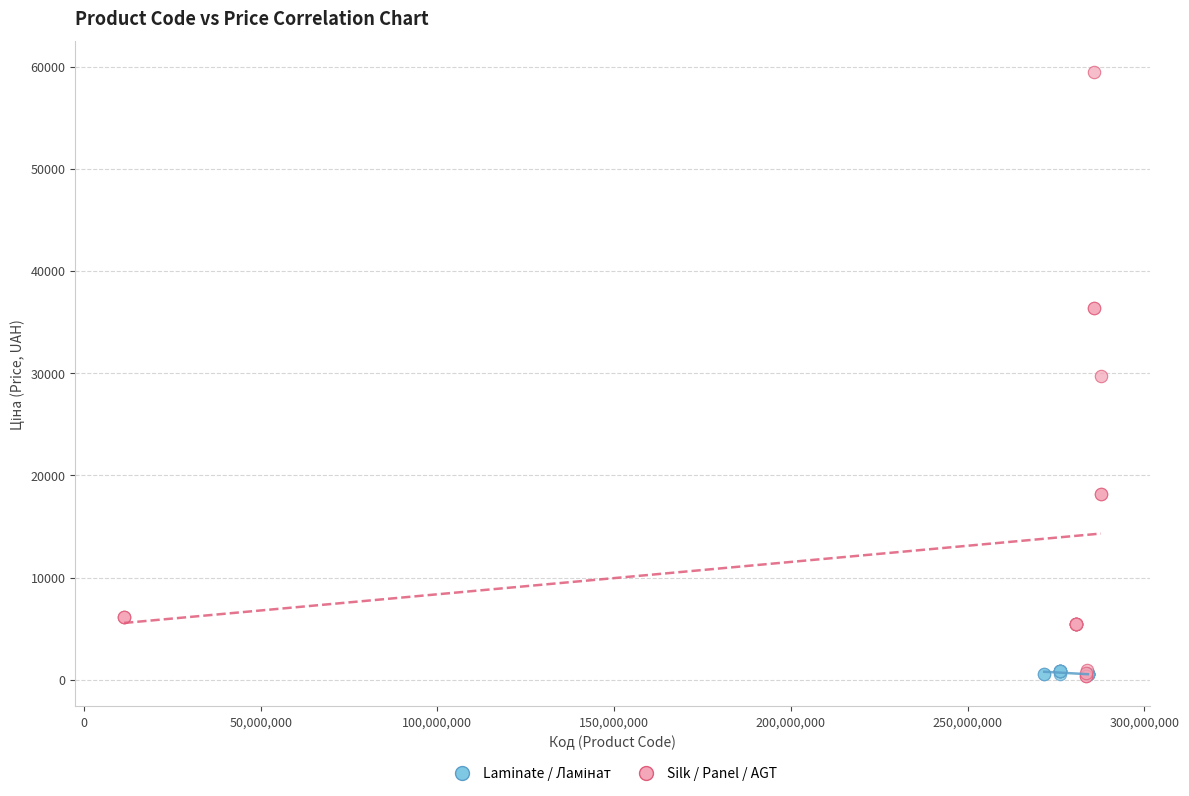

Which series reaches the maximum Y coordinate?

Silk / Panel / AGT